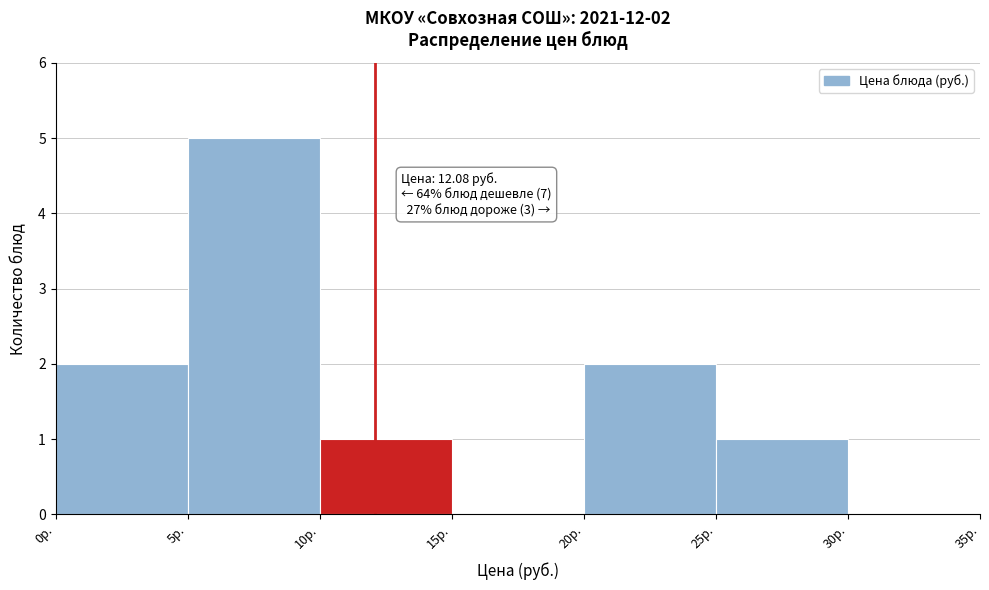

Over which range of the x-axis is the bar tallest?

5 to 10